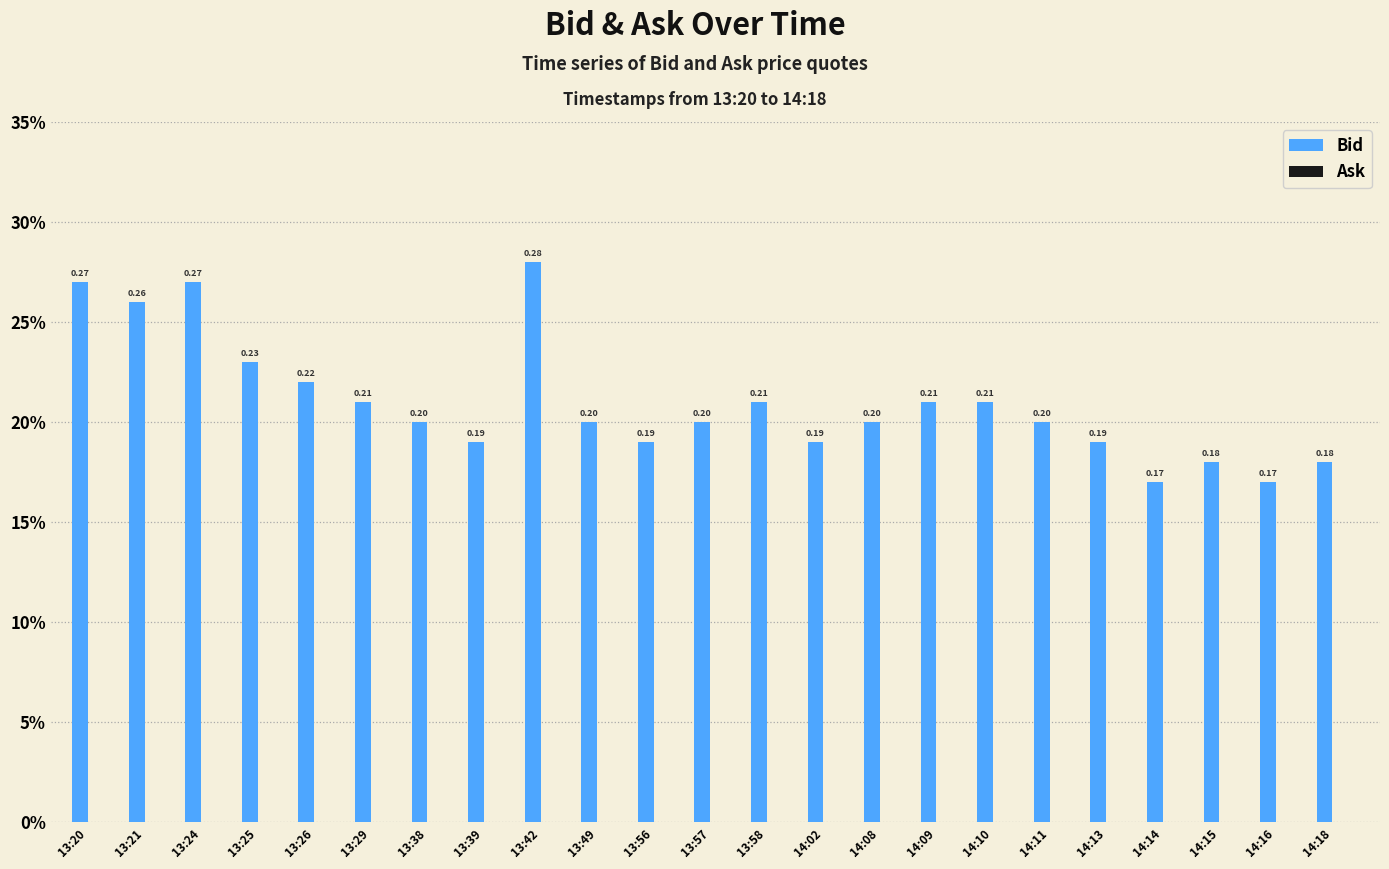

Does the chart contain any negative values?

No